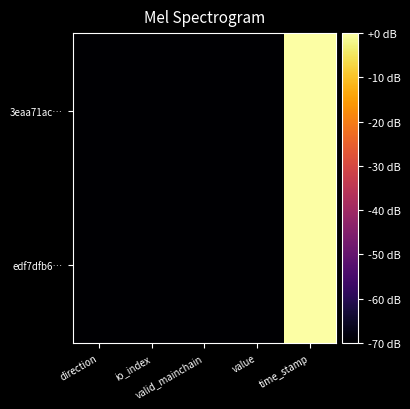

What is the total value across all series at io_index?

-140.0